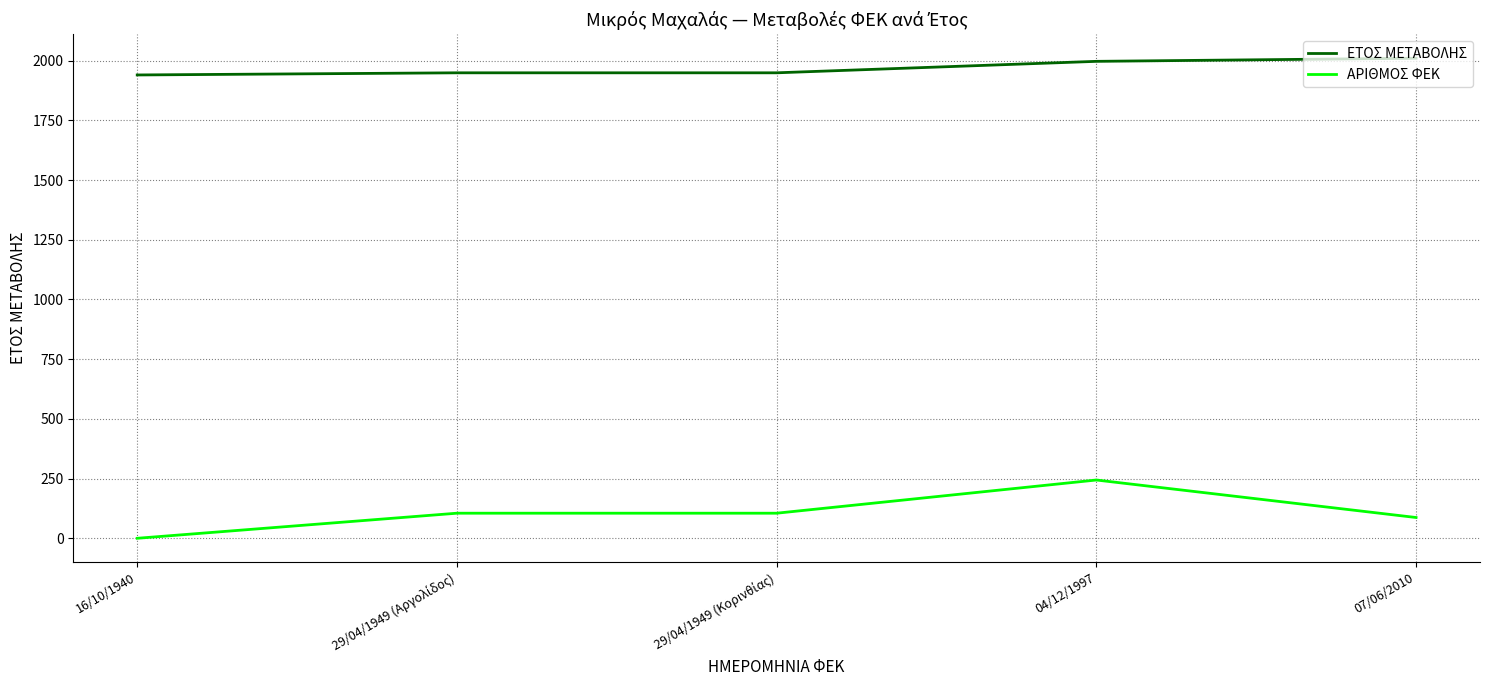

Does the chart display data point markers on the line(s)?

No